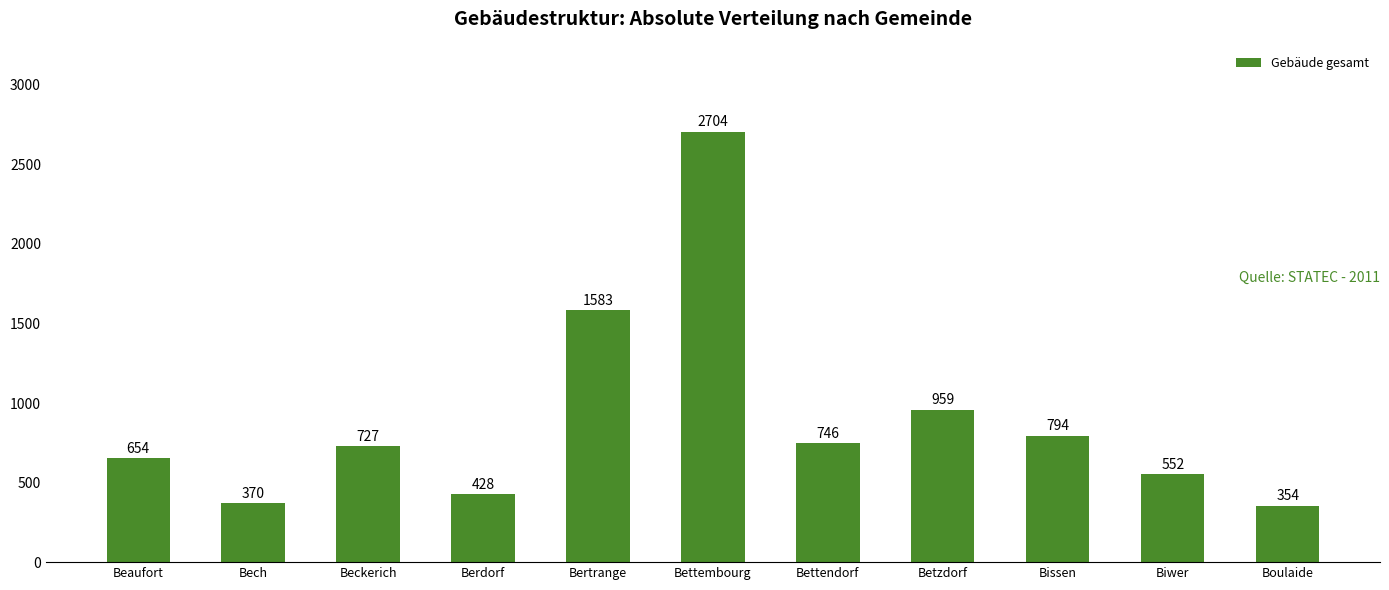

What is the change in value from Beaufort to Boulaide?

-300